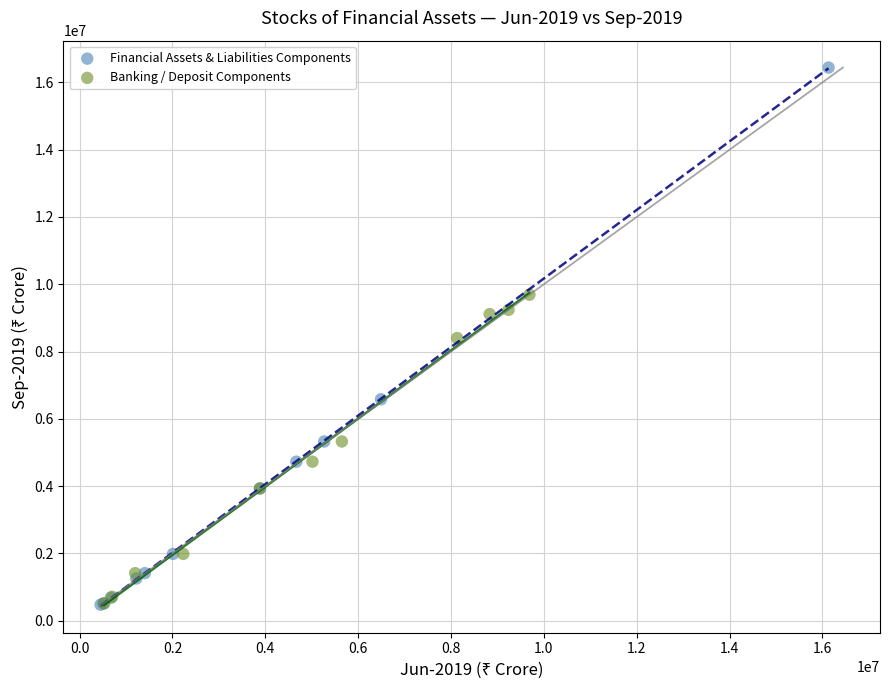

Which series contains the highest Y value?

Financial Assets & Liabilities Components